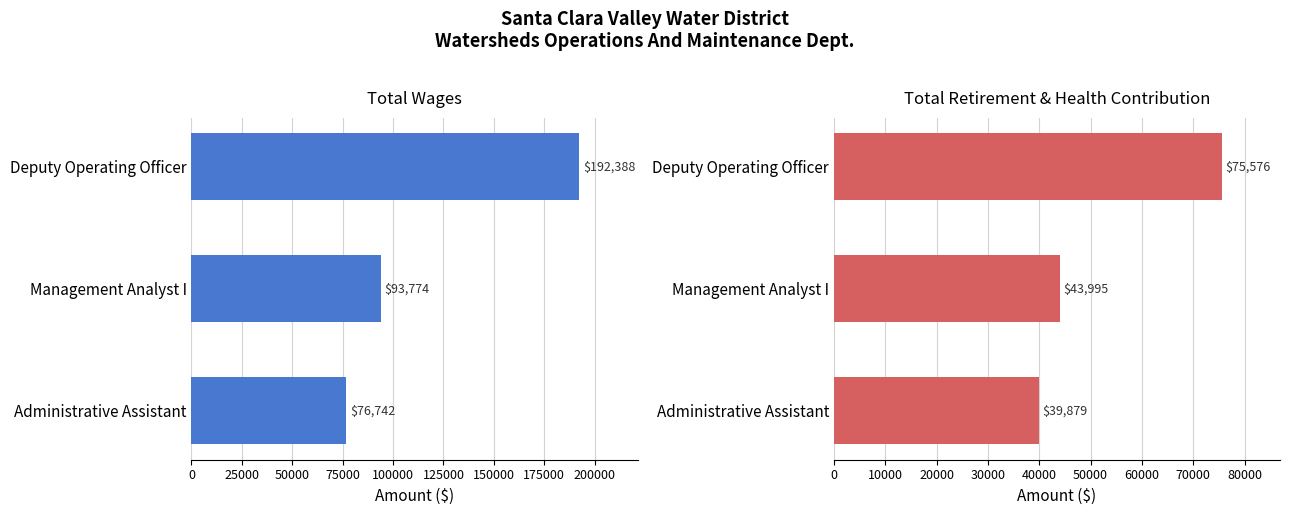

The value of Total Retirement & Health Contribution at Management Analyst I is 74804. True or false?

False